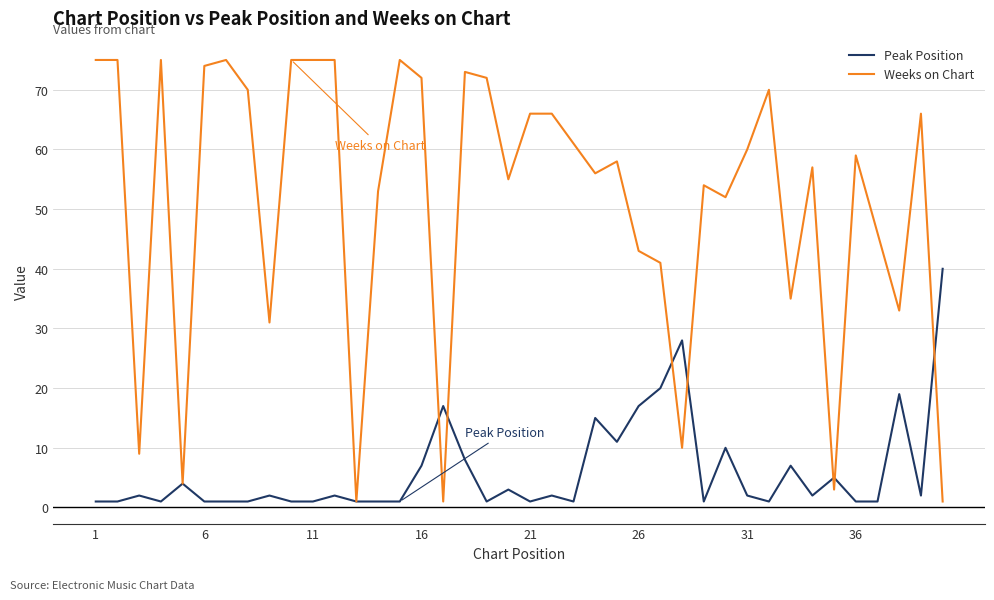

Which series has the largest total across all categories?

Weeks on Chart